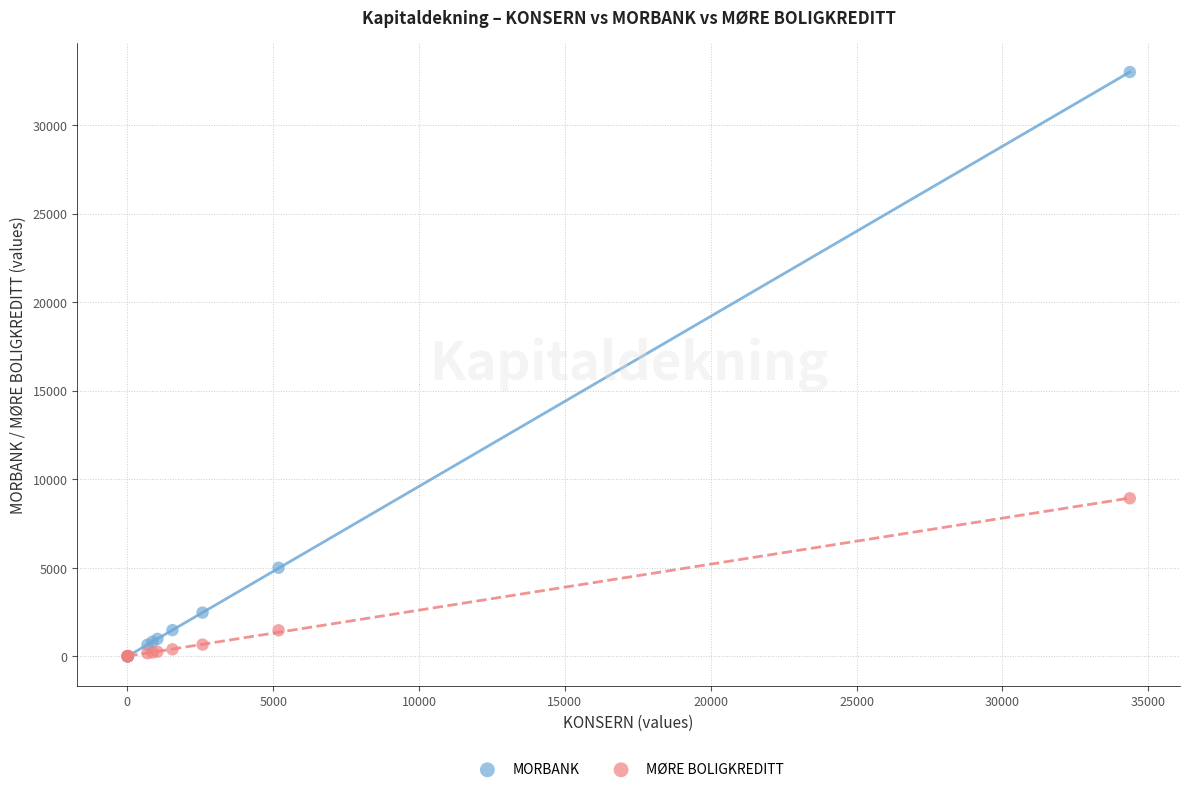

Across all series, what Y value is closest to 16500?

8930.0